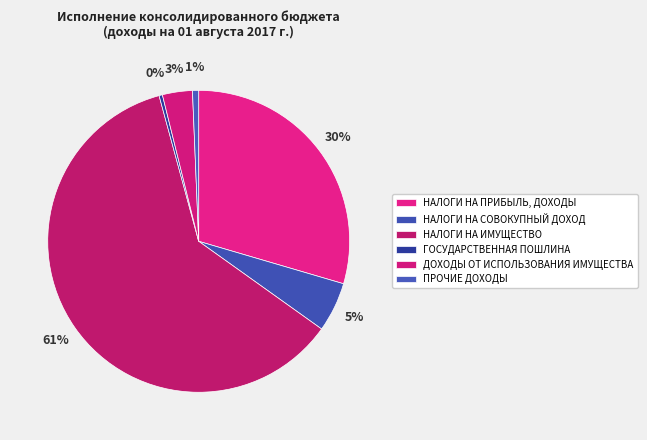

Count the number of slices in the pie.

6